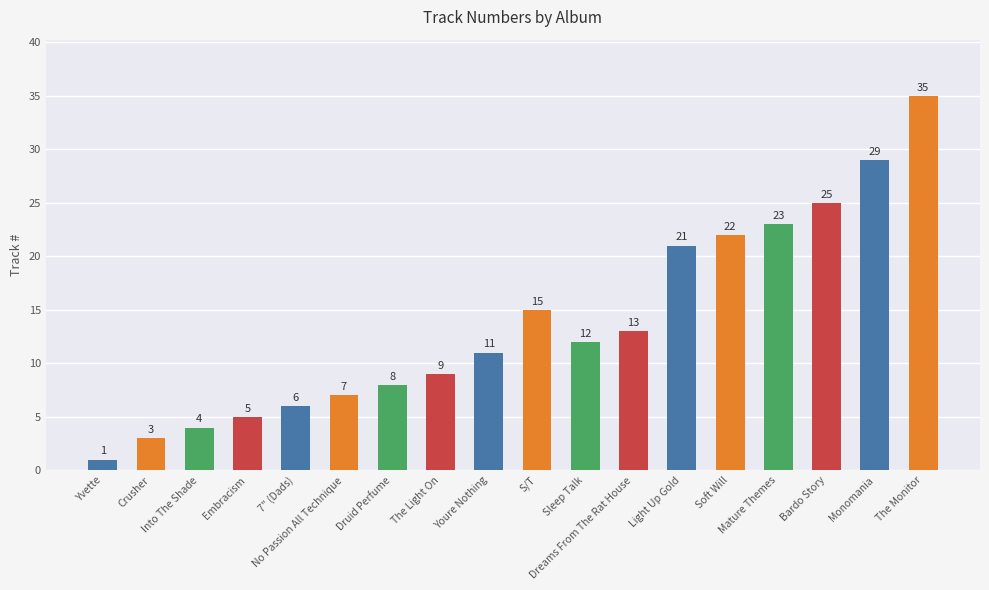

Reading left to right, what are all the values shown in this chart?

1	3	4	5	6	7	8	9	11	15	12	13	21	22	23	25	29	35